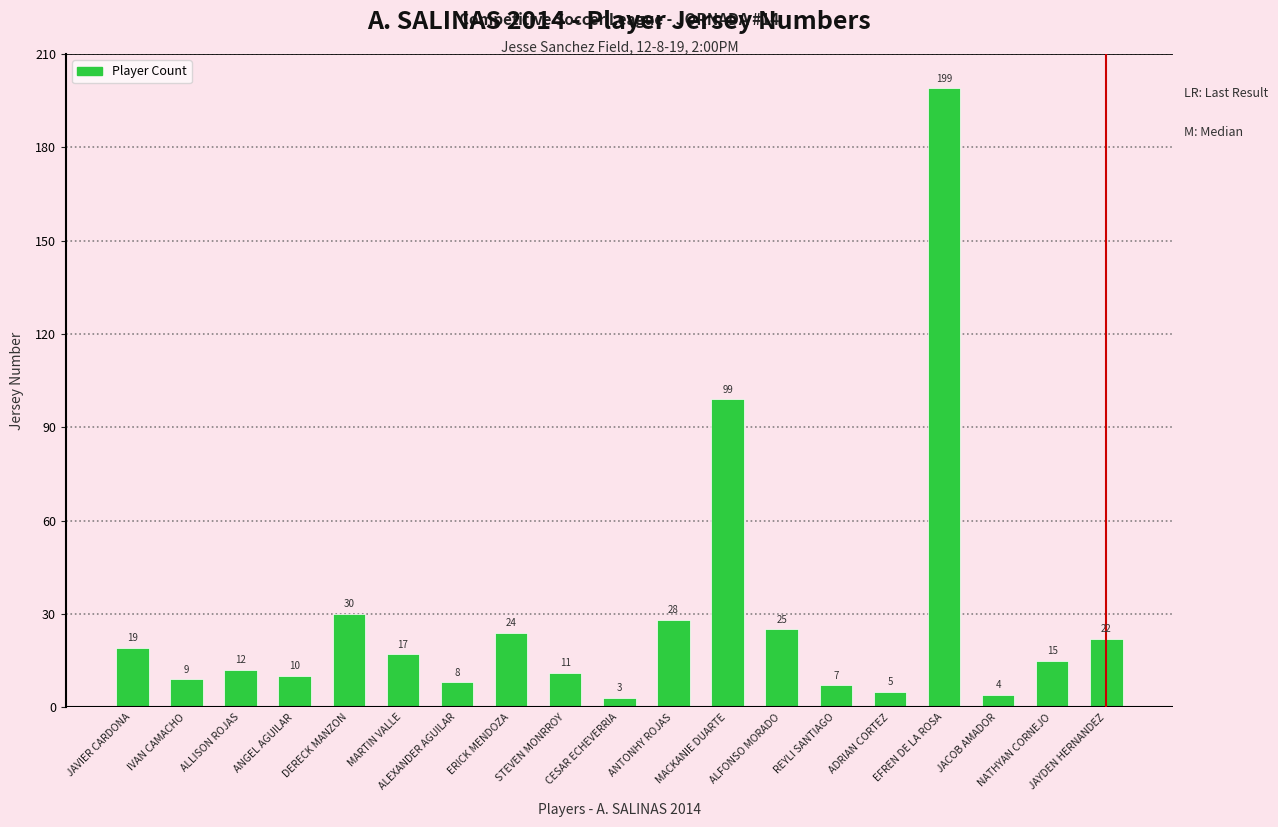

Reading left to right, list all the values displayed in this chart.

JAVIER CARDONA=19	IVAN CAMACHO=9	ALLISON ROJAS=12	ANGEL AGUILAR=10	DERECK MANZON=30	MARTIN VALLE=17	ALEXANDER AGUILAR=8	ERICK MENDOZA=24	STEVEN MONRROY=11	CESAR ECHEVERRIA=3	ANTONHY ROJAS=28	MACKANIE DUARTE=99	ALFONSO MORADO=25	REYLI SANTIAGO=7	ADRIAN CORTEZ=5	EFREN DE LA ROSA=199	JACOB AMADOR=4	NATHYAN CORNEJO=15	JAYDEN HERNANDEZ=22